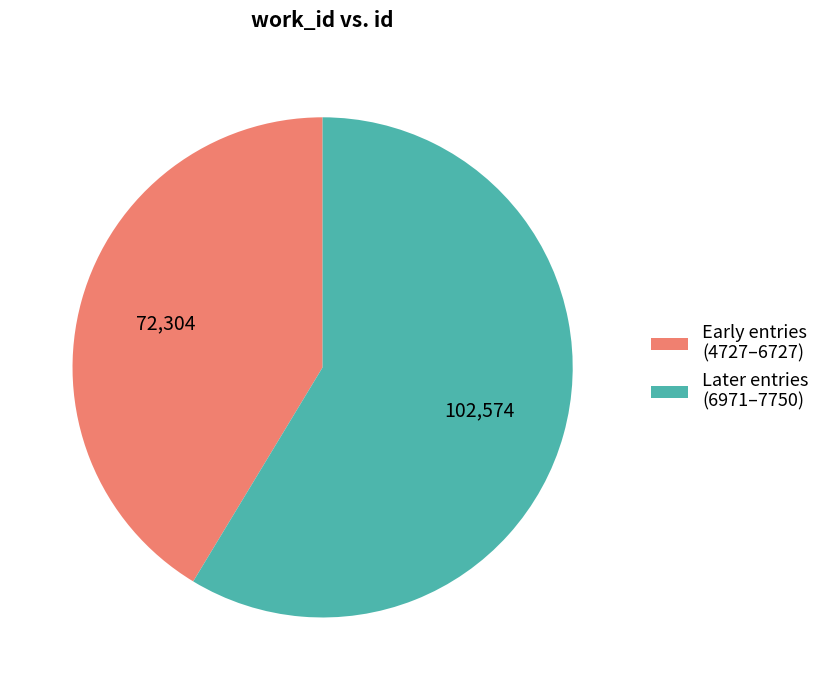

Which category has the biggest portion of the pie?

Later entries (6971–7750)